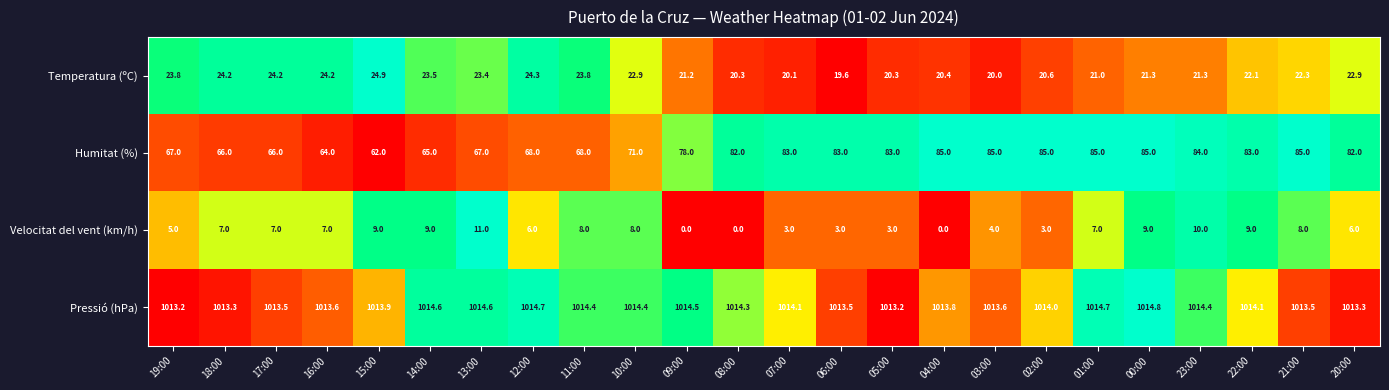

Rank the series at 11:00 from lowest to highest value.

Velocitat del vent (km/h), Temperatura (ºC), Humitat (%), Pressió (hPa)